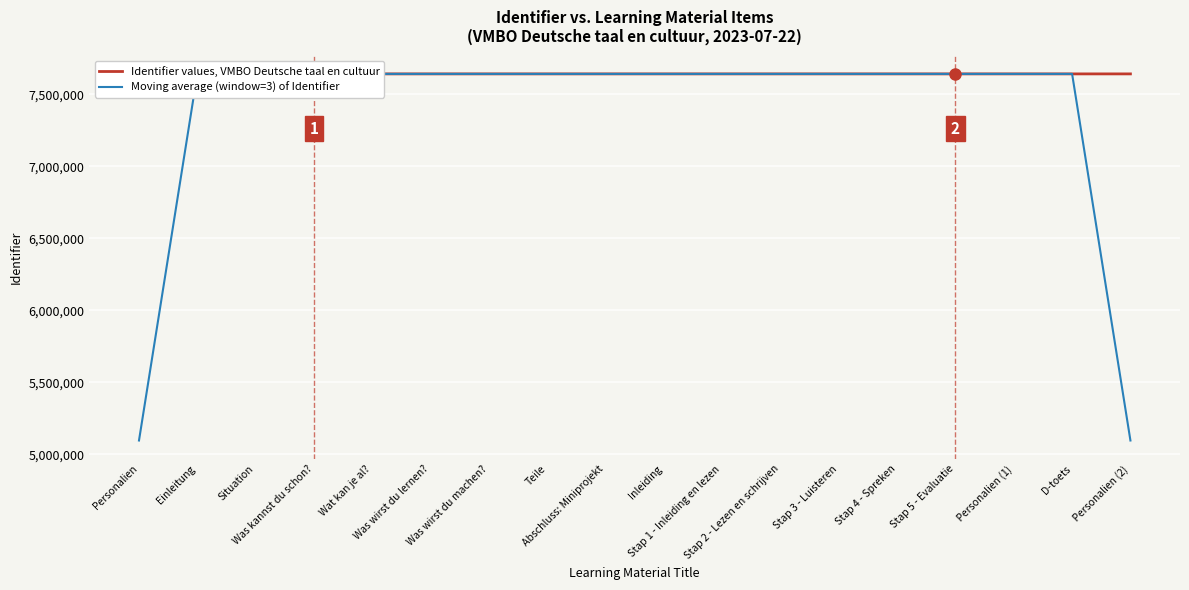

What position from the left is Abschluss: Miniprojekt?

9